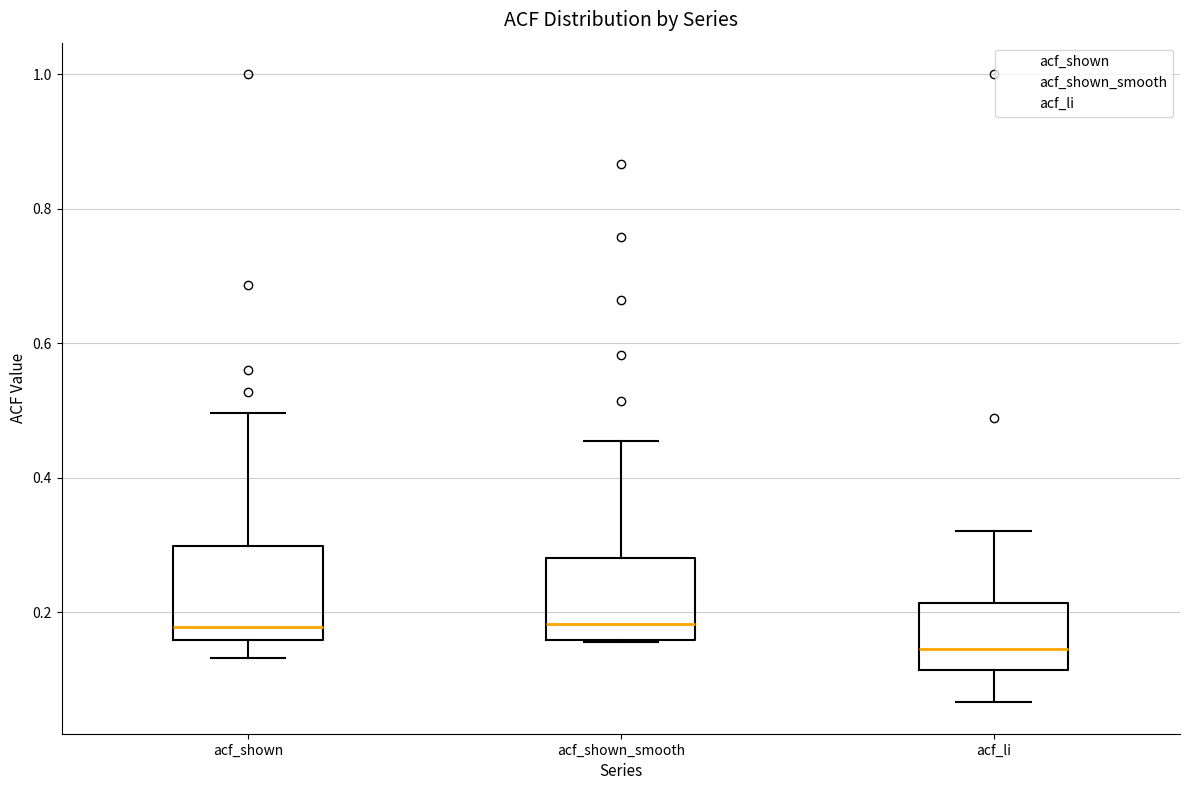

Reading left to right, read every box against the y-axis: the position of its median line, the range the box covers, and the ends of its whiskers. The values are not printed on the chart, so give them approximately, as read against the axis.

acf_shown: median 0.18, box 0.16 to 0.30, whiskers 0.14 to 0.50
acf_shown_smooth: median 0.18, box 0.16 to 0.28, whiskers 0.16 to 0.46
acf_li: median 0.14, box 0.12 to 0.22, whiskers 0.06 to 0.32